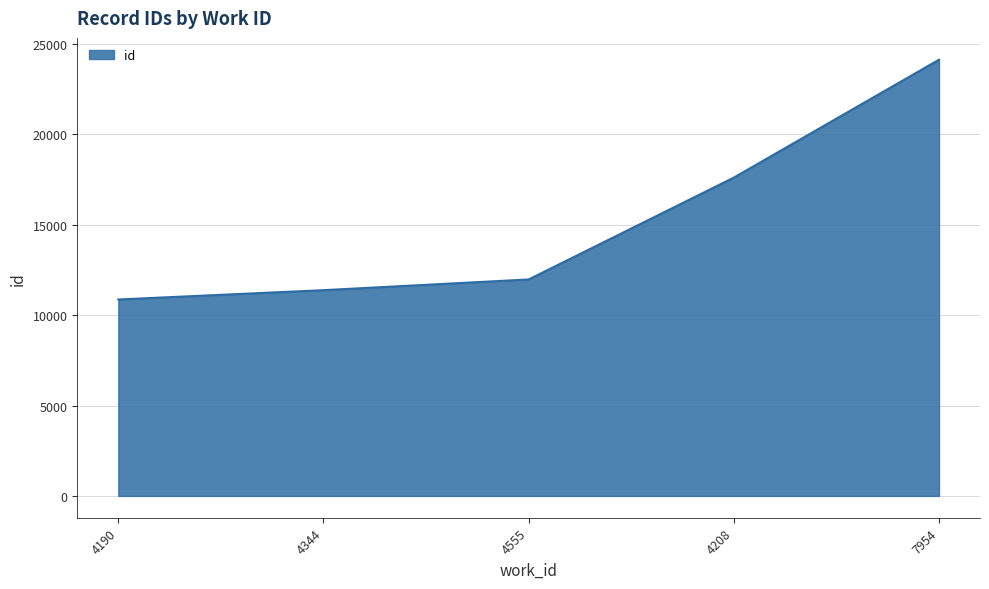

What is the greatest value displayed?

24124